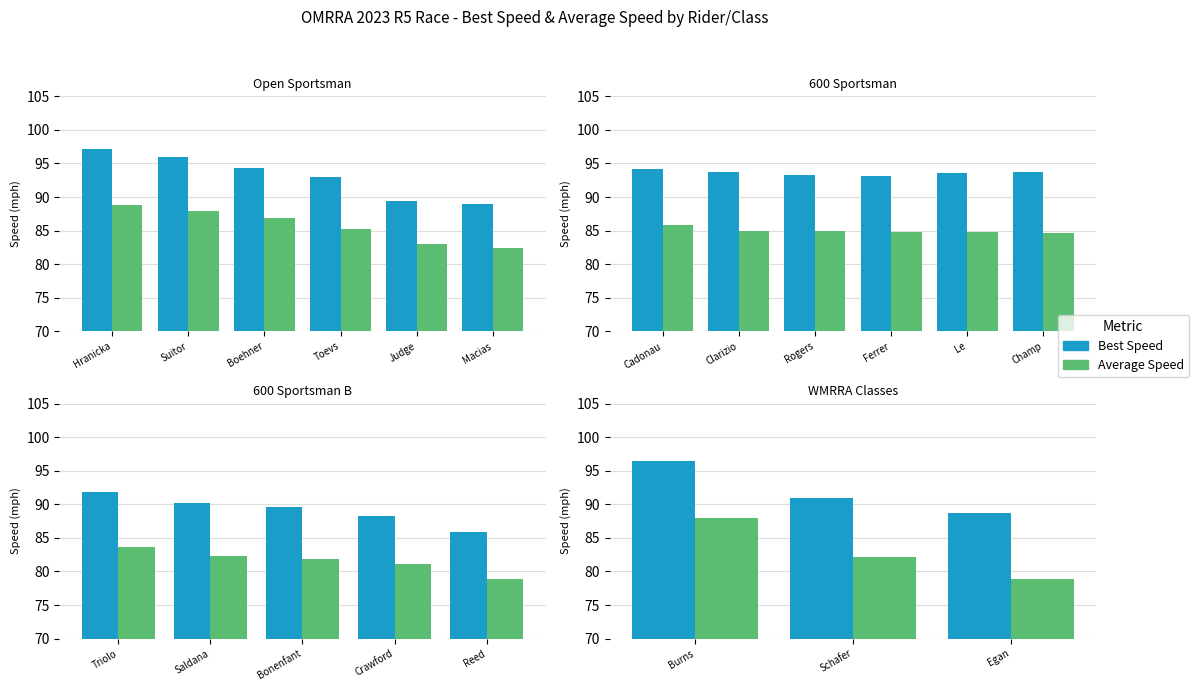

Where does the Average Speed series first go above 82?

Burns